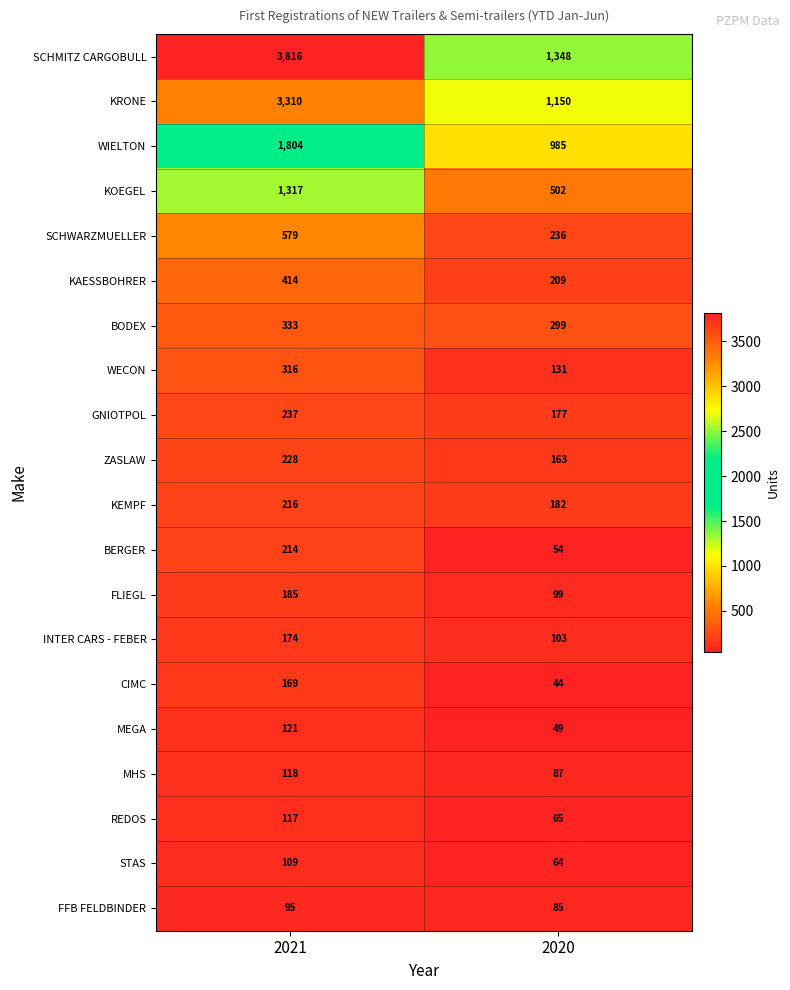

What is the difference between the maximum and minimum values in the FLIEGL series?

86